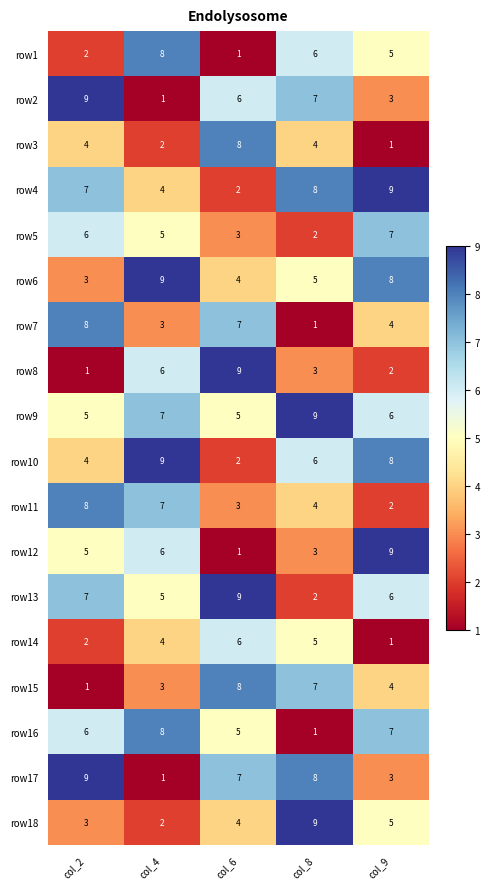

What is the total value across all series at col_2?

90